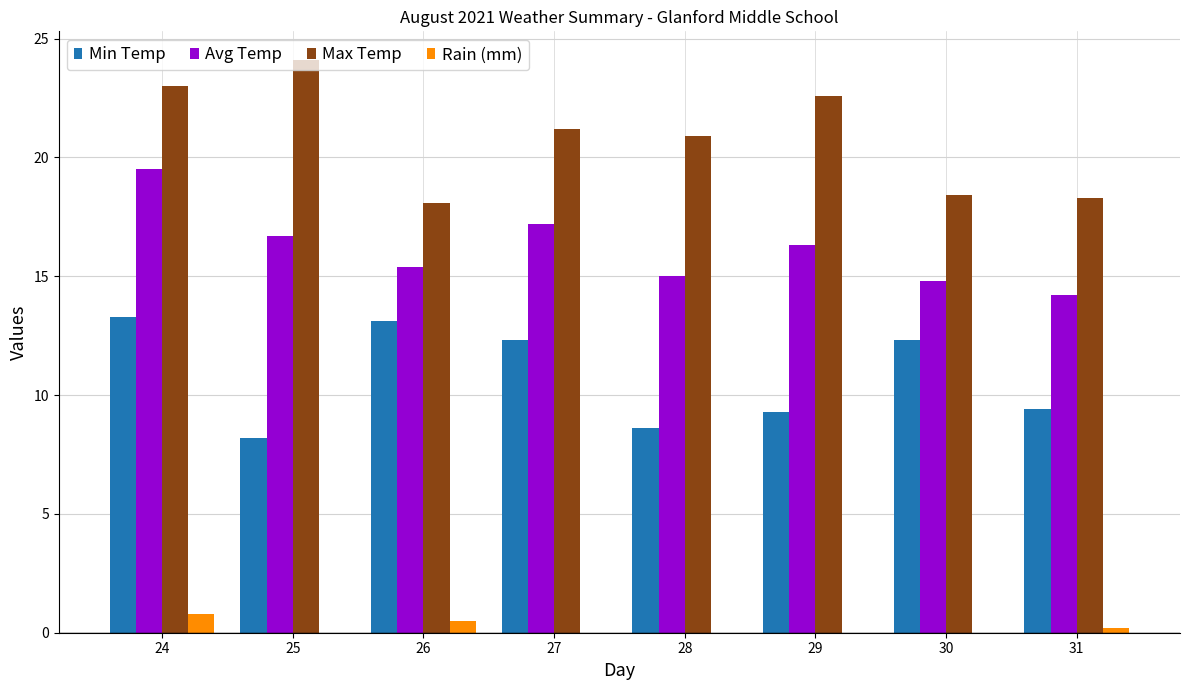

What value does the Avg Temp series have at 27?

17.2